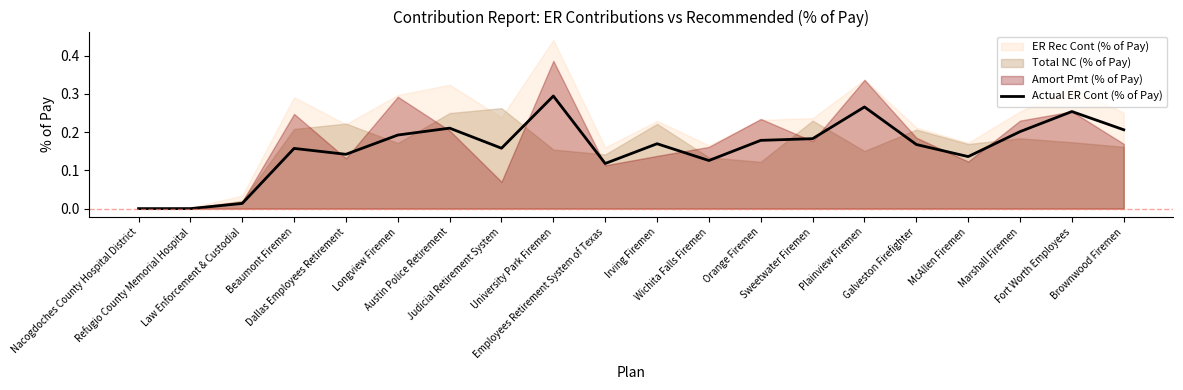

What is the difference between the second highest and second lowest values?

0.3